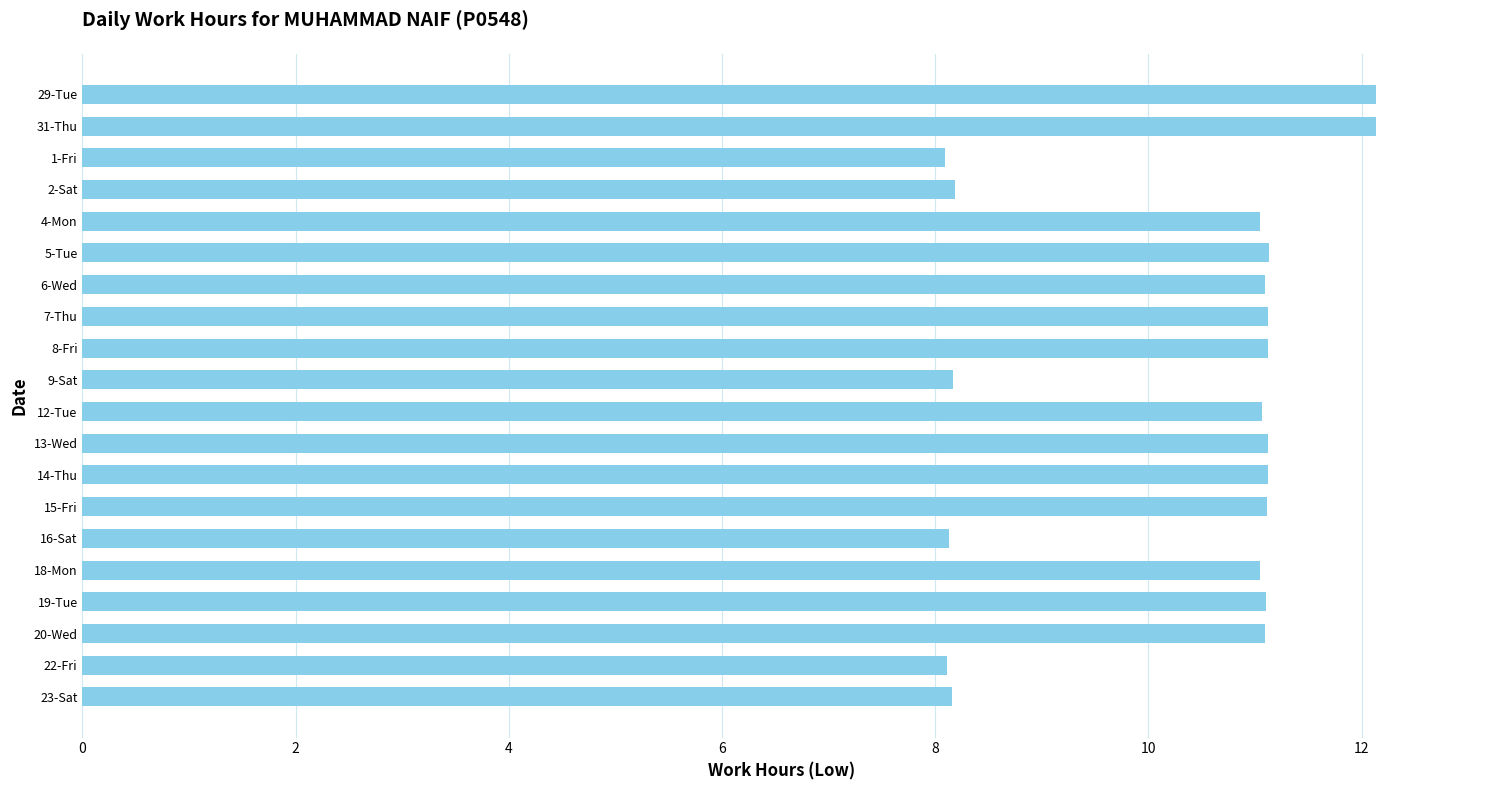

True or false: the data shows 16.1 at 7-Thu.

False